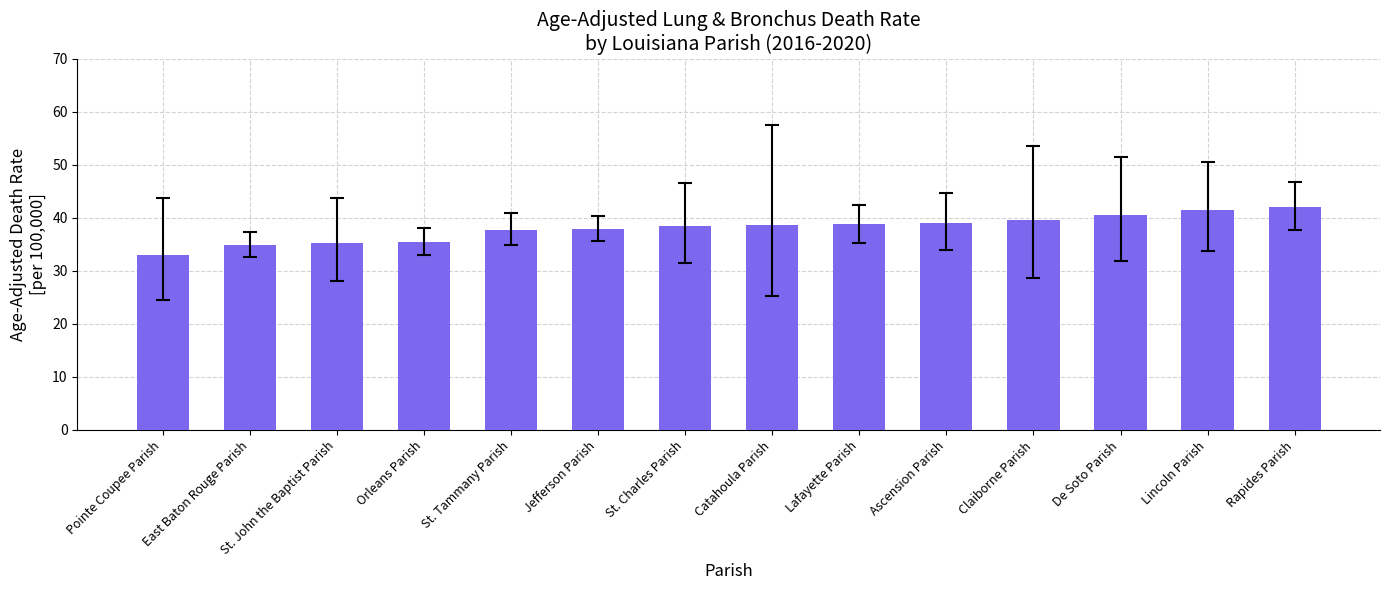

What is the difference between the values at Ascension Parish and De Soto Parish?

1.5